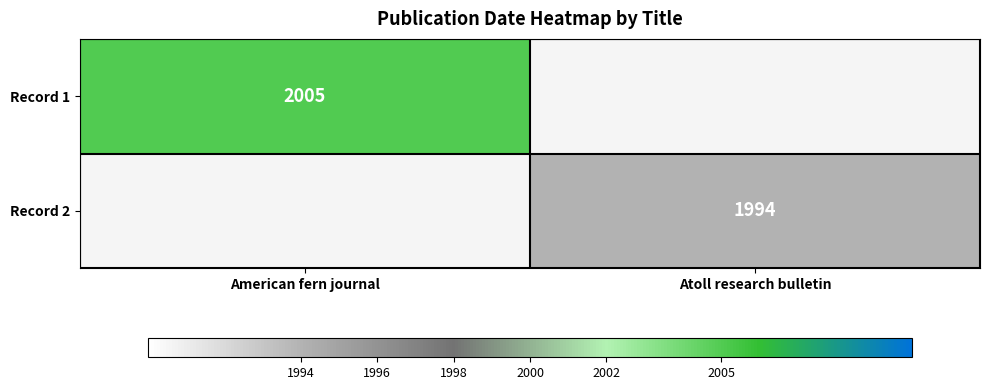

At how many categories does at least one series exceed 1998?

1